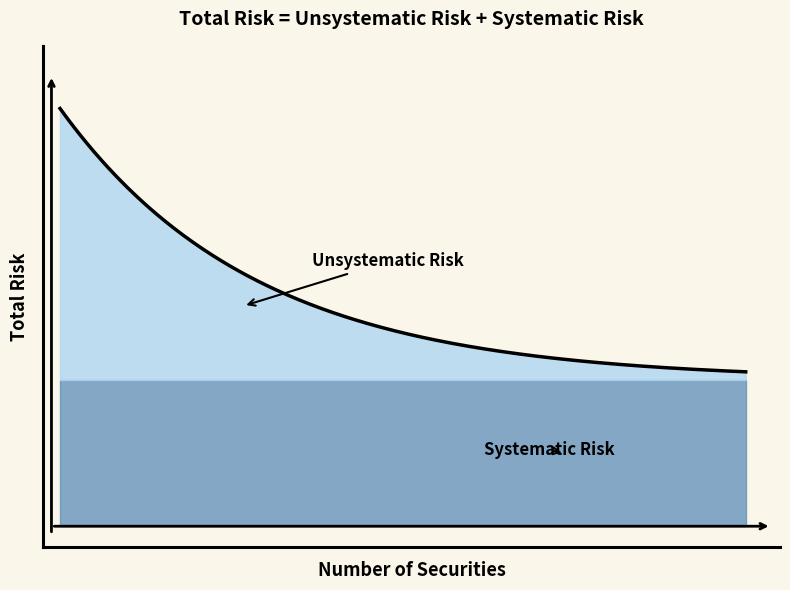

True or false: Base Min and Min cross at least once.

False